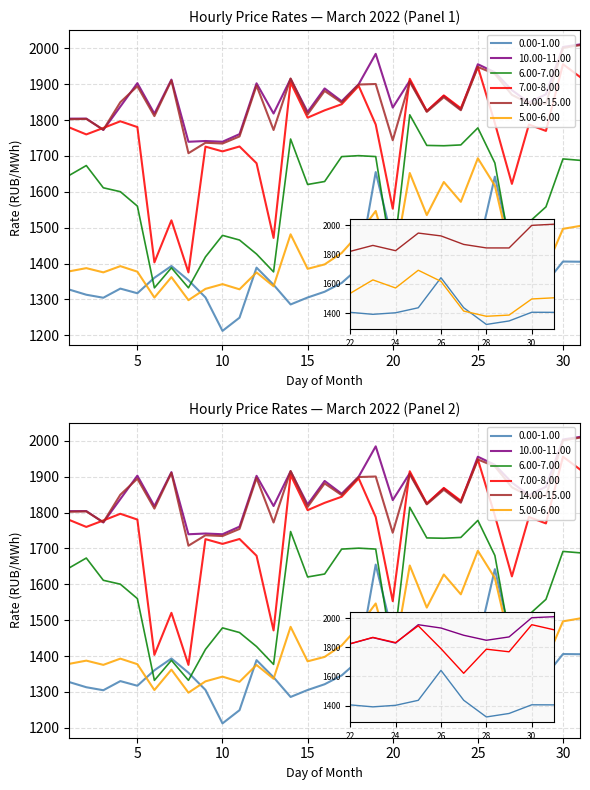

What value does the 10.00-11.00 series have at 24?

1829.6